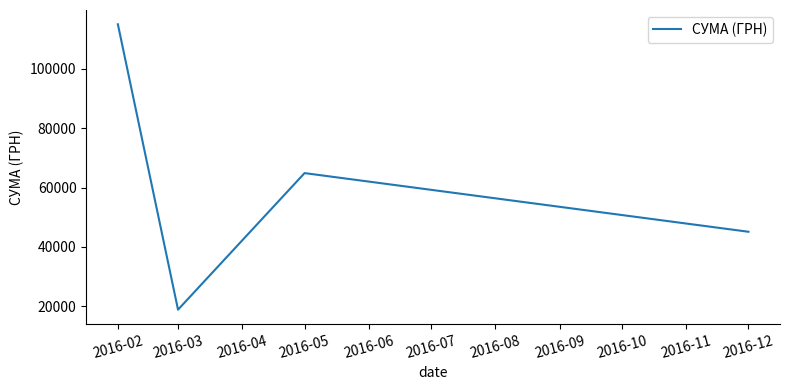

What is the difference between the maximum and minimum values?

96200.4